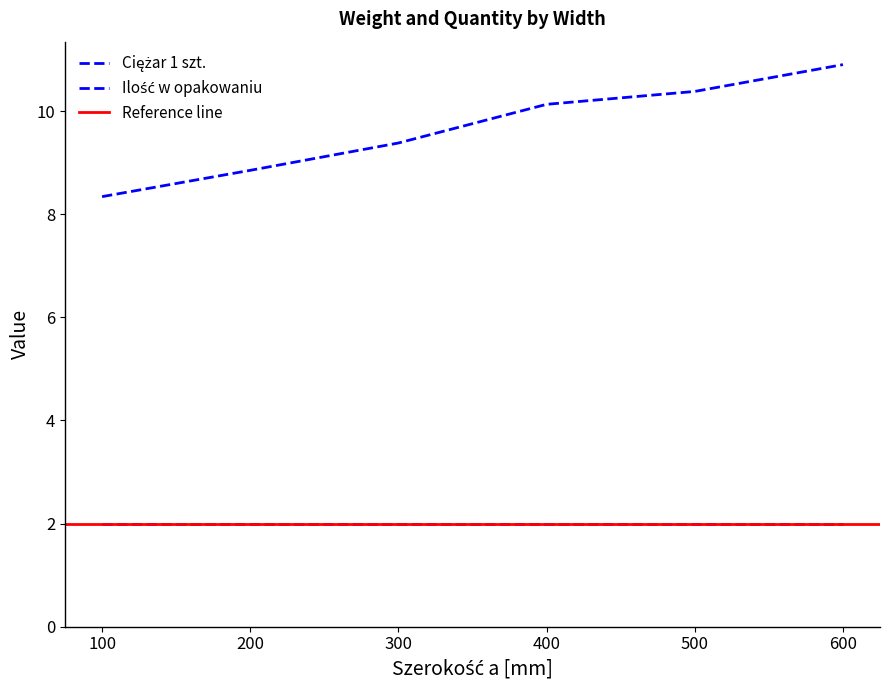

At which label does the data first exceed 10?

400